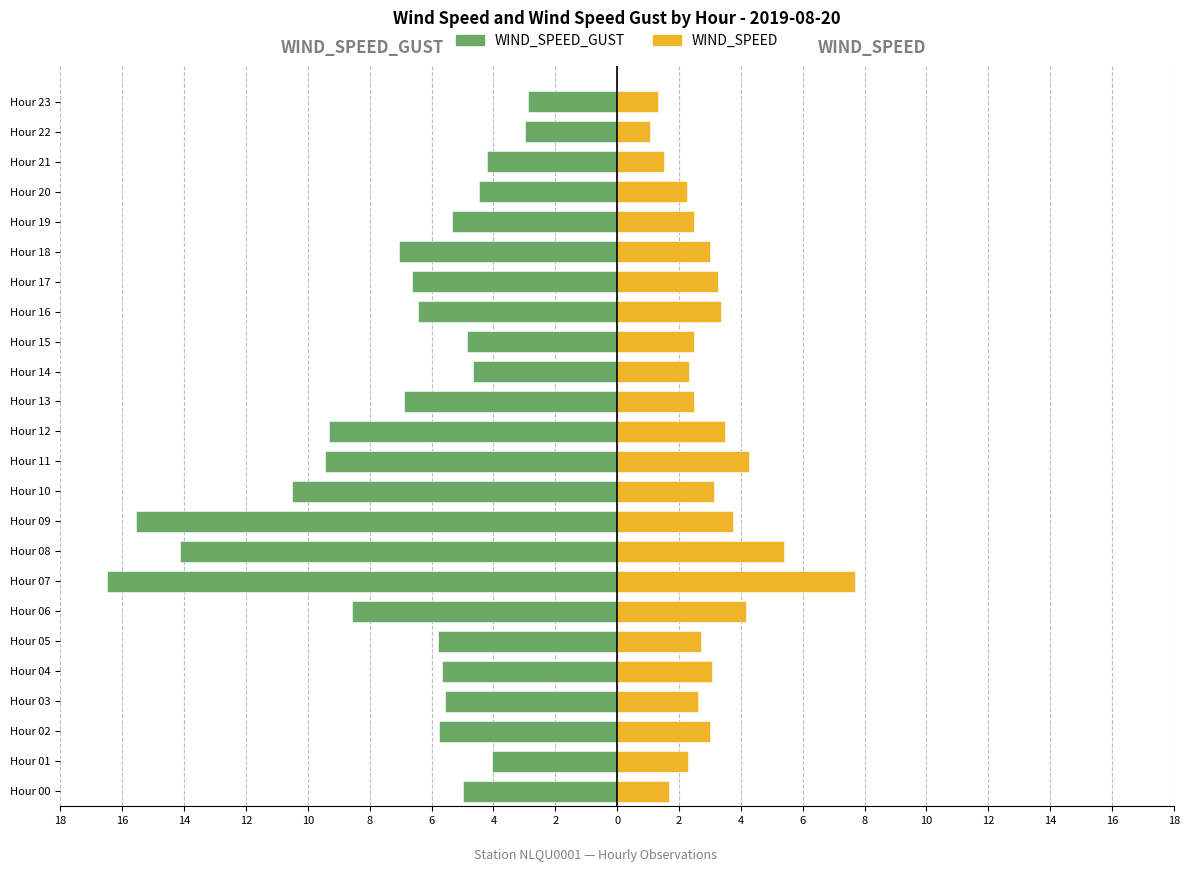

The value of WIND_SPEED_GUST at Hour 02 is -1.8. True or false?

False